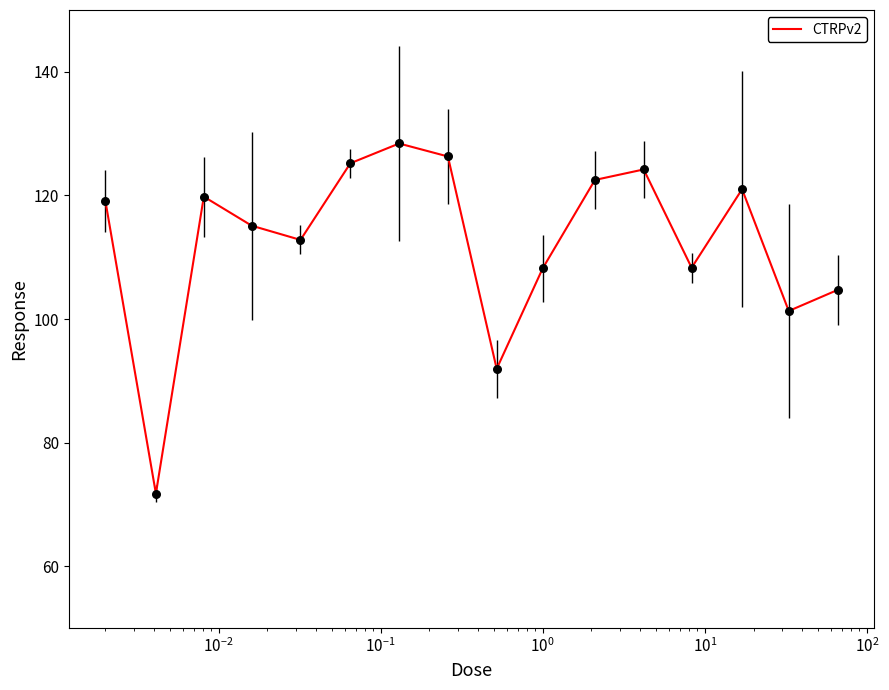

What is the greatest value displayed?

128.4